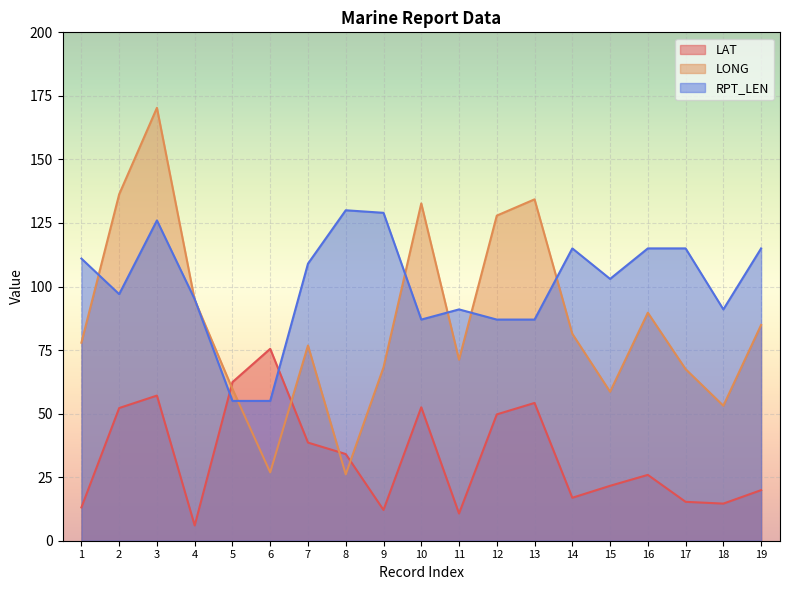

What is the difference between the highest and lowest values at 16?

89.1